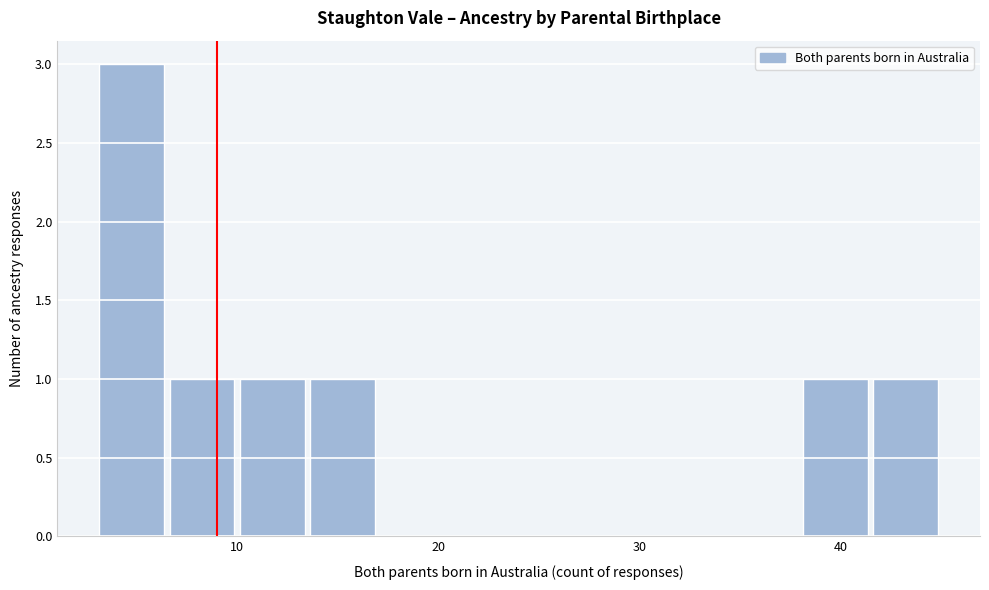

Around what value on the x-axis is the tallest bar? Give the approximate position of its centre, as read against the axis.

5